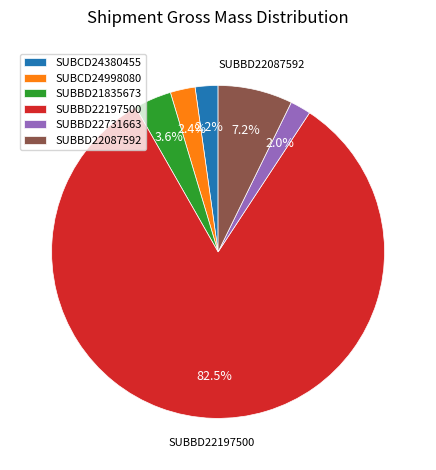

The SUBBD22087592 slice represents 1% of the pie. True or false?

False